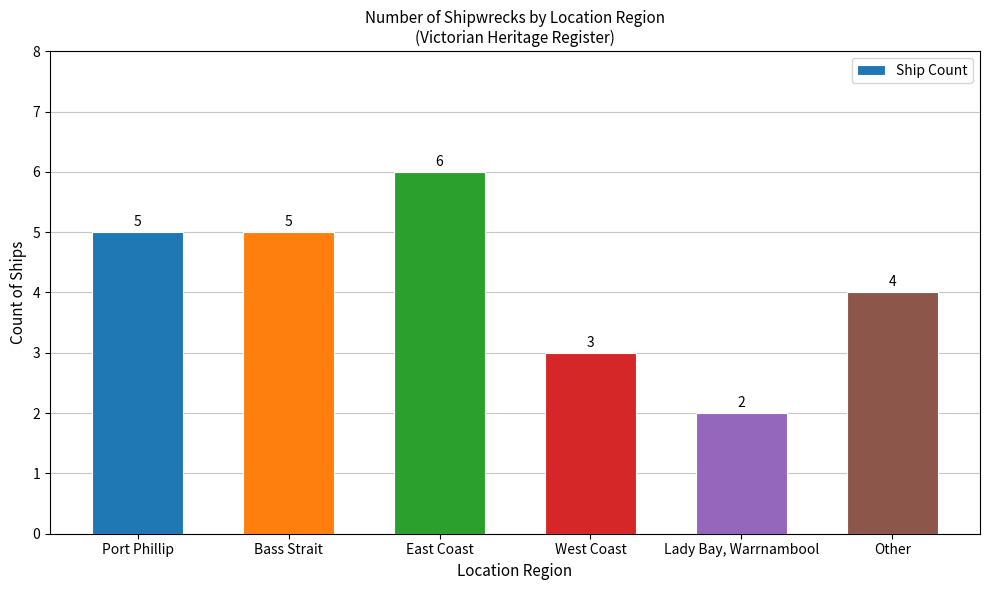

What is the minimum value shown in the chart?

2